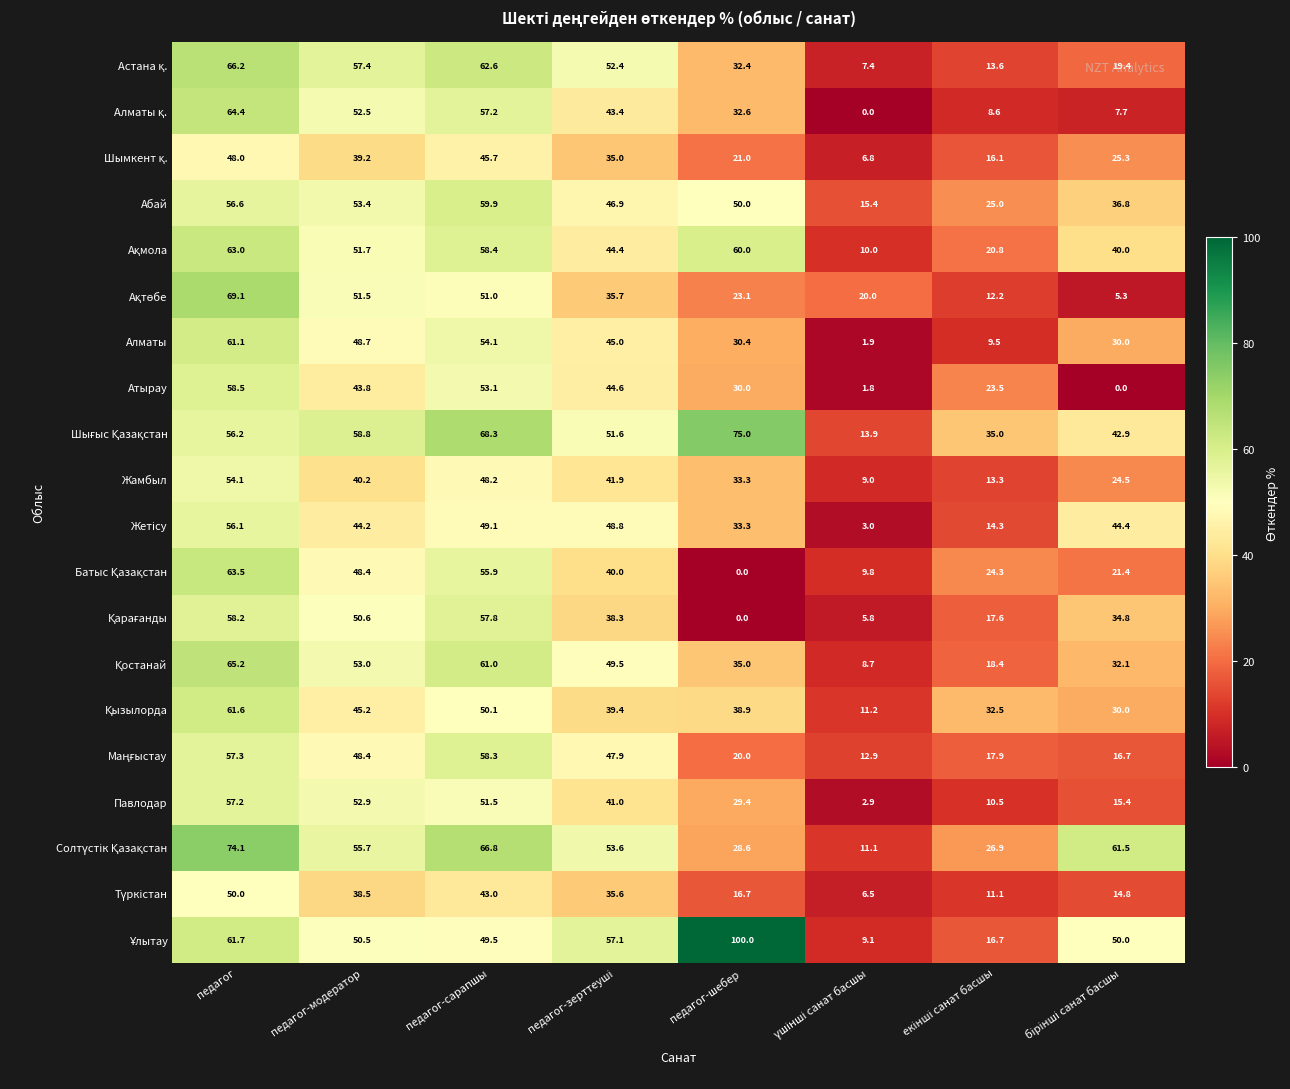

What is the sum of all Павлодар values?

260.8